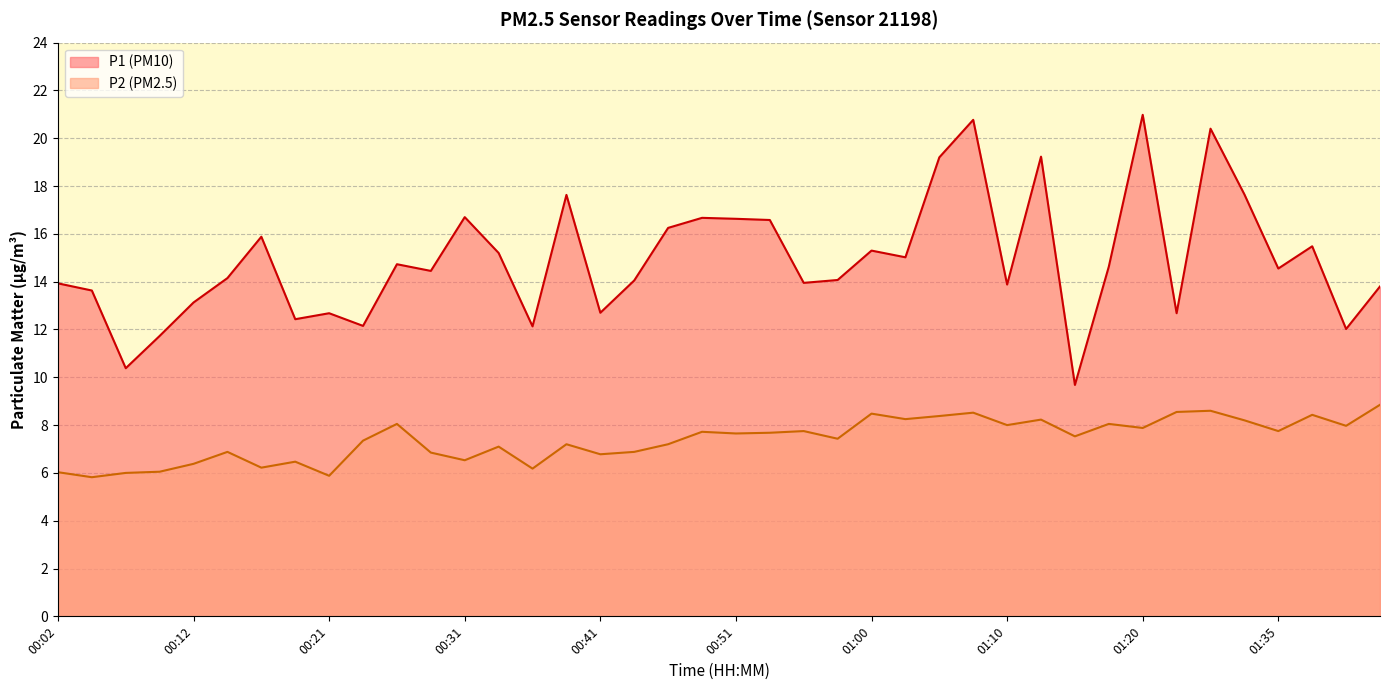

Between 00:14 and 00:36, which series saw the biggest shift?

P1